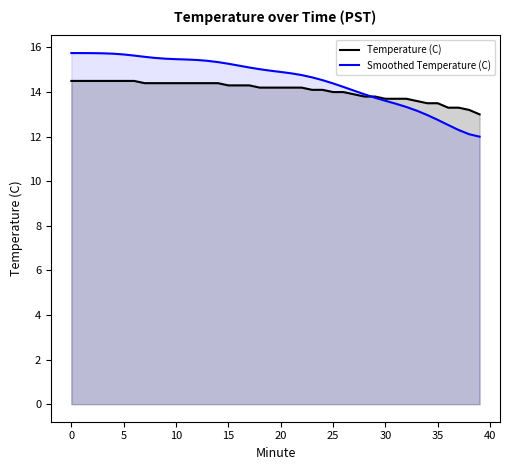

True or false: the data shows 5.7 at 4.

False